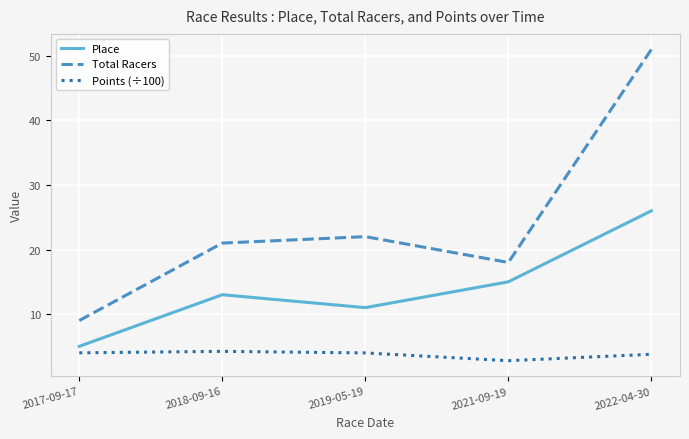

Where is Points (÷100) nearest to the value 3?

2021-09-19